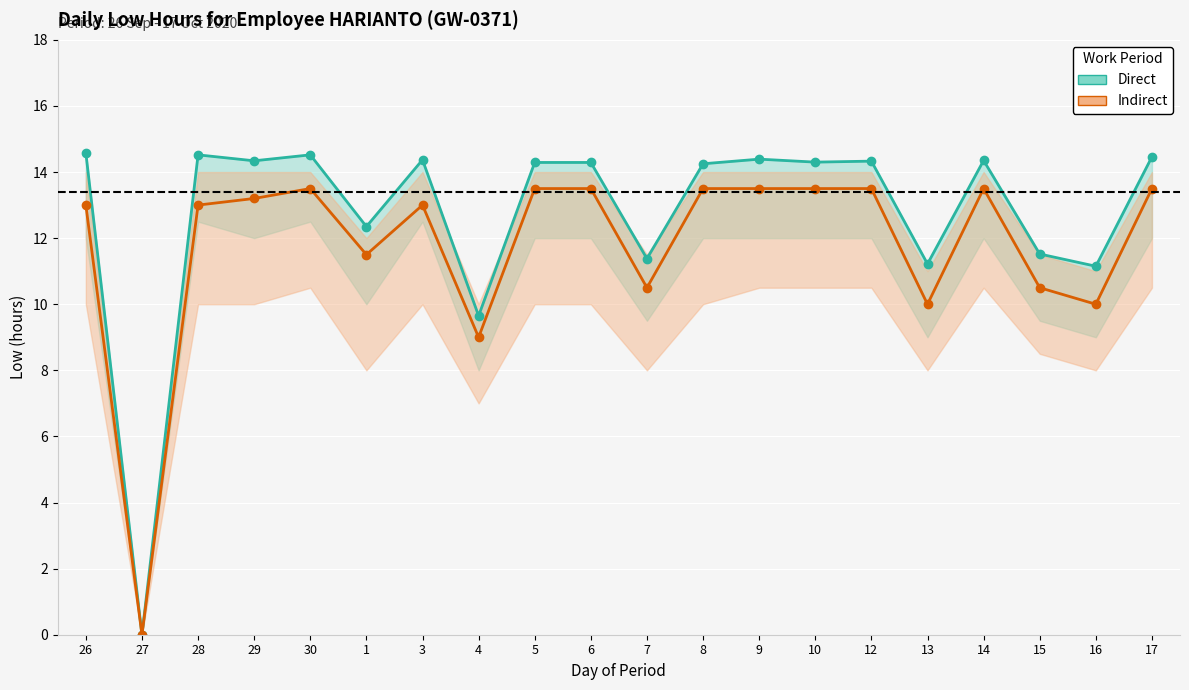

How many interior local peaks does the Indirect series have?

3